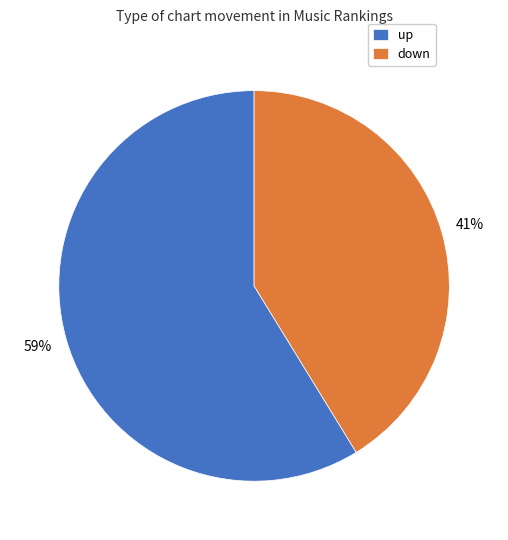

Does any single category account for the majority?

Yes